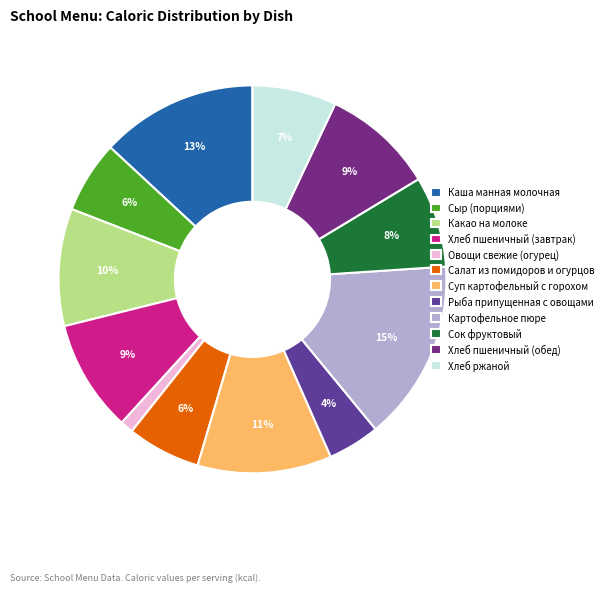

How many slices are in this pie chart?

12